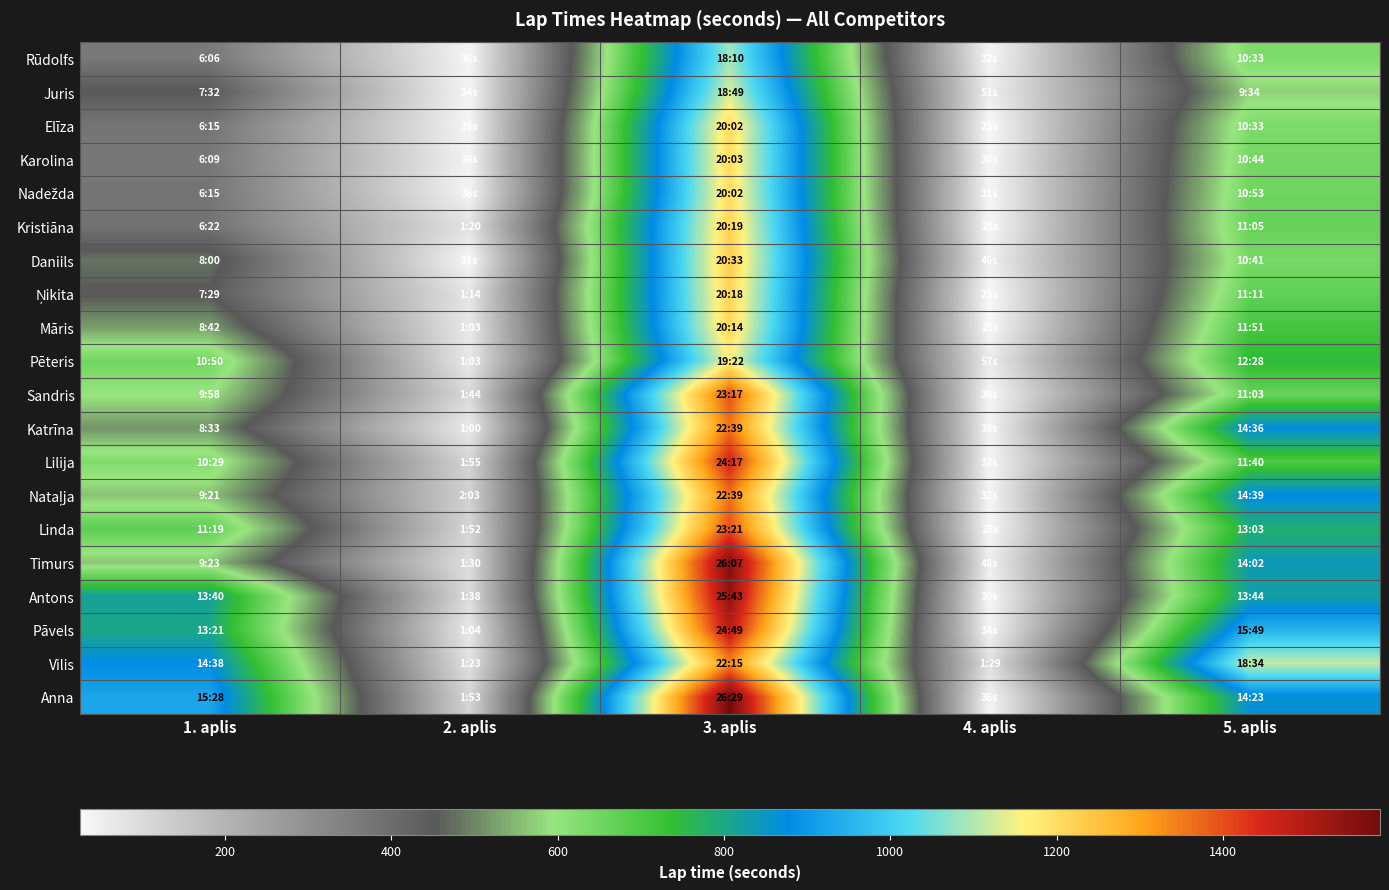

Between 5. aplis and 4. aplis, which is larger?

5. aplis